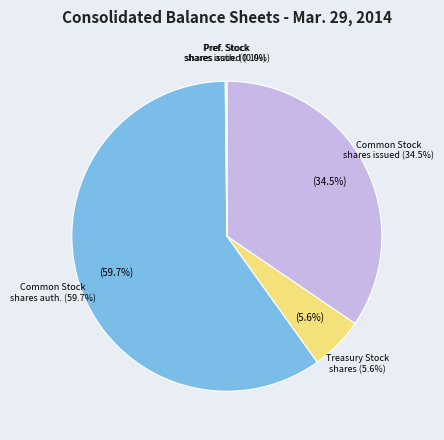

What percentage is the Treasury Stock, shares slice, to the nearest percent?

6%